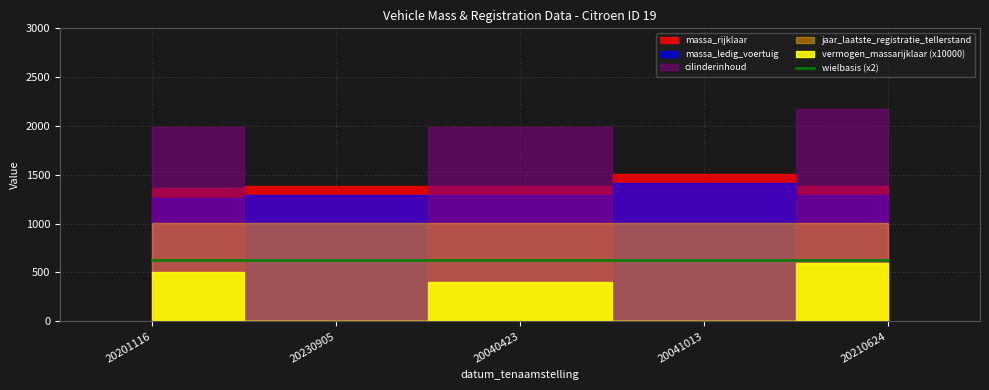

At which label is massa_ledig_voertuig closest to 1335?

20210624